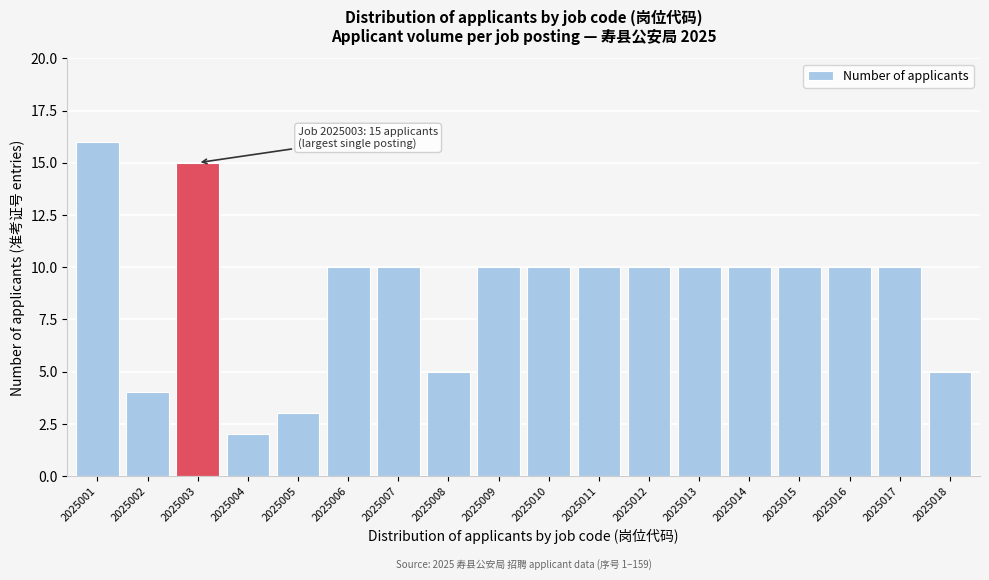

Reading right to left, transcribe all the data shown in this chart.

2025018=5	2025017=10	2025016=10	2025015=10	2025014=10	2025013=10	2025012=10	2025011=10	2025010=10	2025009=10	2025008=5	2025007=10	2025006=10	2025005=3	2025004=2	2025003=15	2025002=4	2025001=16